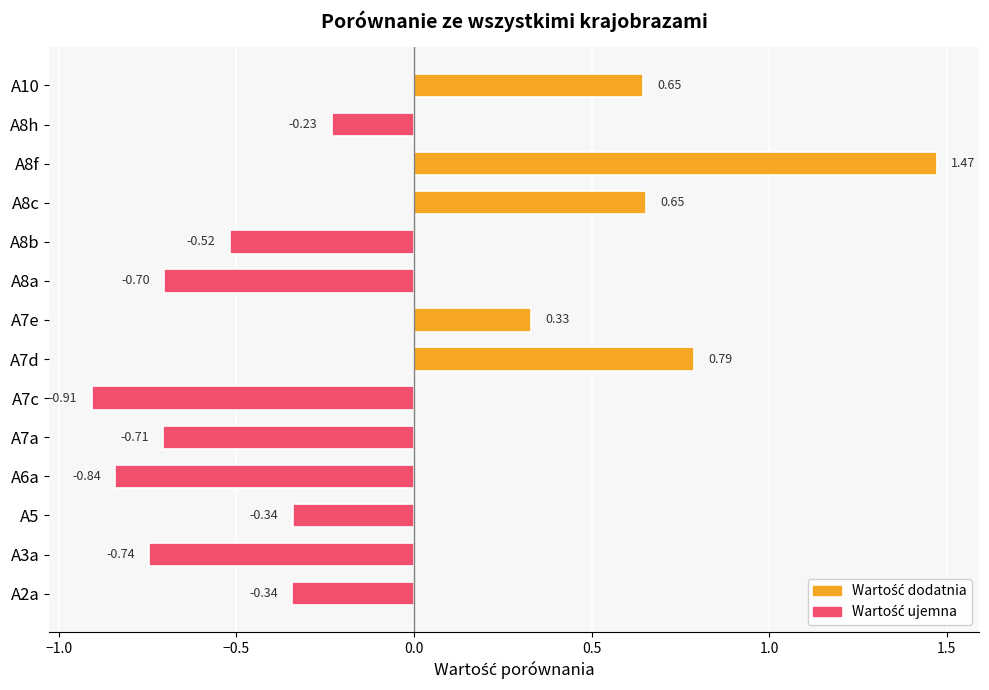

What is the change in value from A7c to A8c?

+1.6